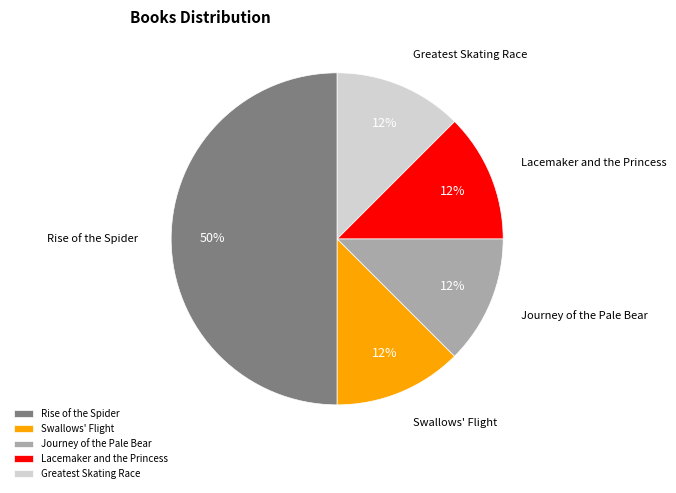

Do Lacemaker and the Princess and Rise of the Spider together represent more than half of the pie?

Yes